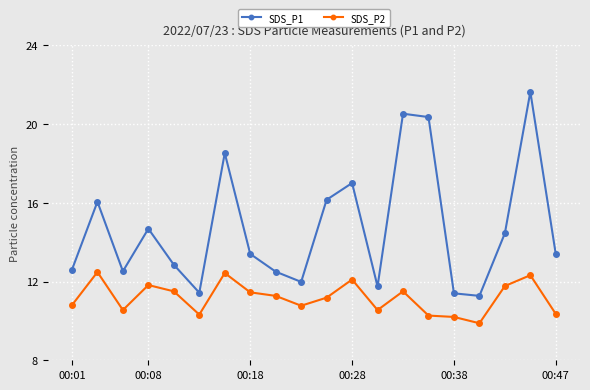

Count the number of data series in this chart.

2